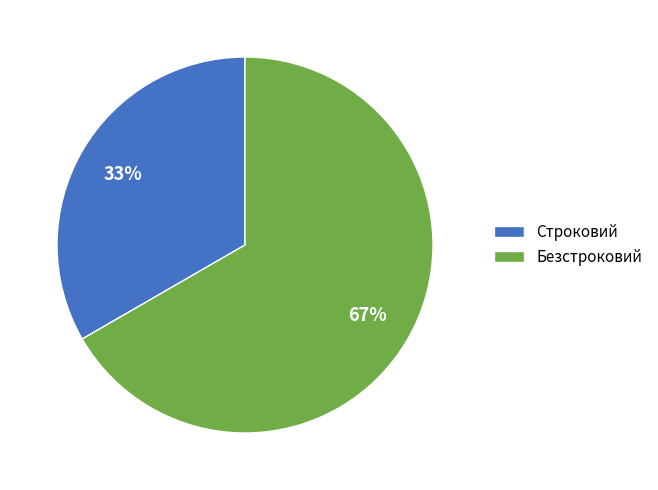

Do Строковий and Безстроковий together represent more than half of the pie?

Yes